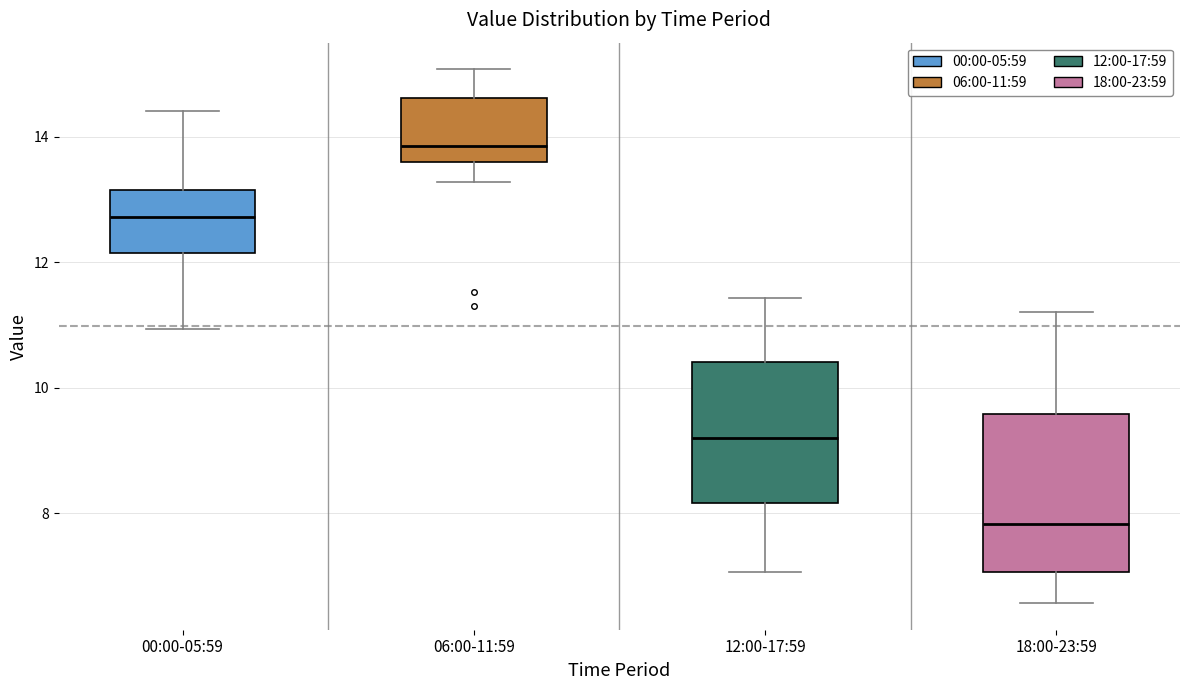

Reading left to right, transcribe this box plot: for each box, give where its median line is, the range the box spans, and where its two whiskers end, as read against the y-axis. The values are not printed on the chart, so give them approximately, as read against the axis.

00:00-05:59: median 12.8, box 12.2 to 13.2, whiskers 11.0 to 14.4
06:00-11:59: median 13.8, box 13.6 to 14.6, whiskers 13.2 to 15.0
12:00-17:59: median 9.2, box 8.2 to 10.4, whiskers 7.0 to 11.4
18:00-23:59: median 7.8, box 7.0 to 9.6, whiskers 6.6 to 11.2